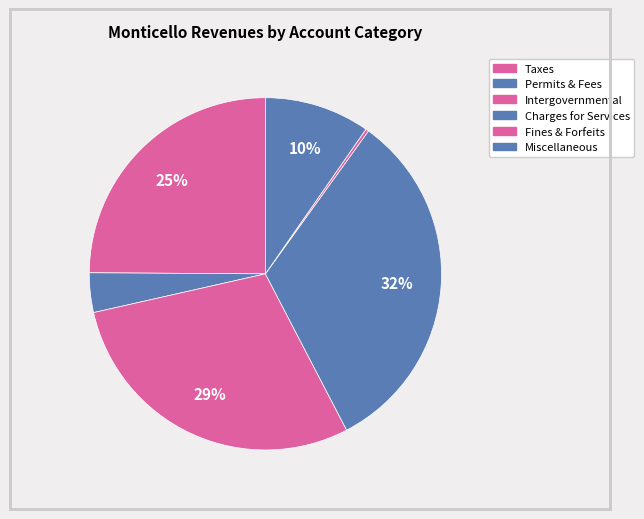

Count the number of slices in the pie.

6